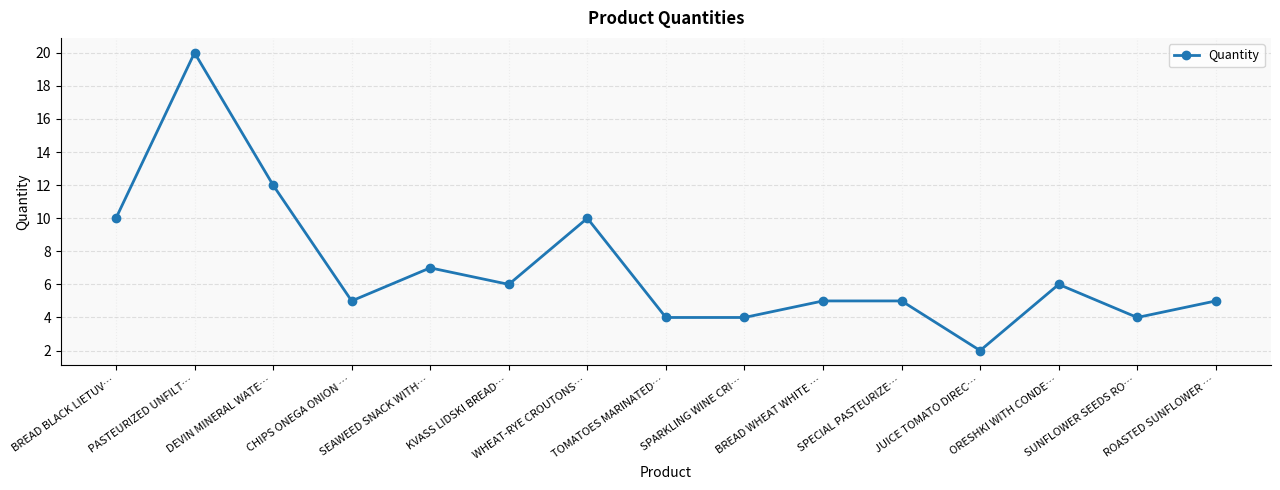

What is the change in value from SEAWEED SNACK WITH… to WHEAT-RYE CROUTONS…?

+3